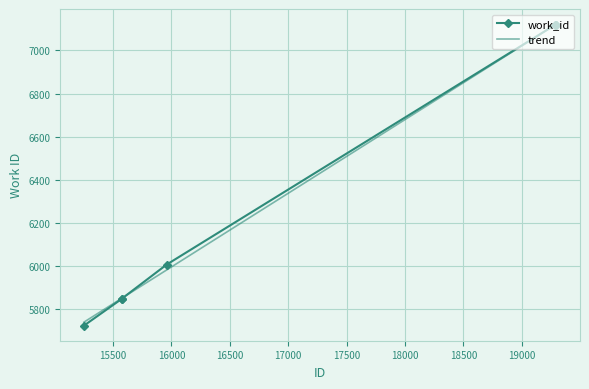

Reading left to right, extract all data points from this chart.

5721	5845	5846	6005	7120	7120	7120